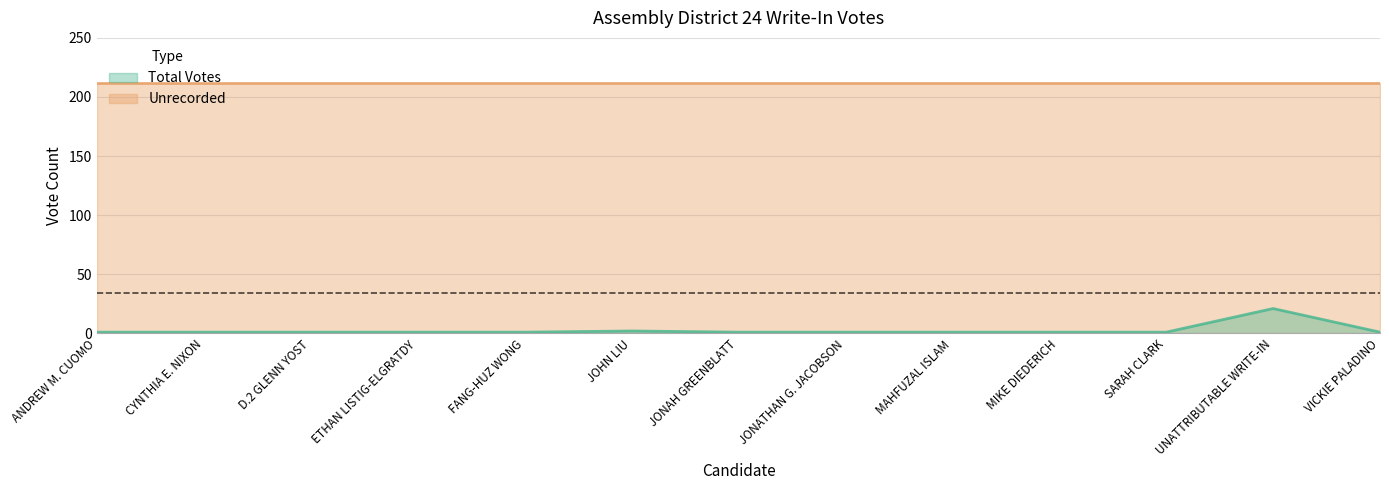

What is the average value?

3